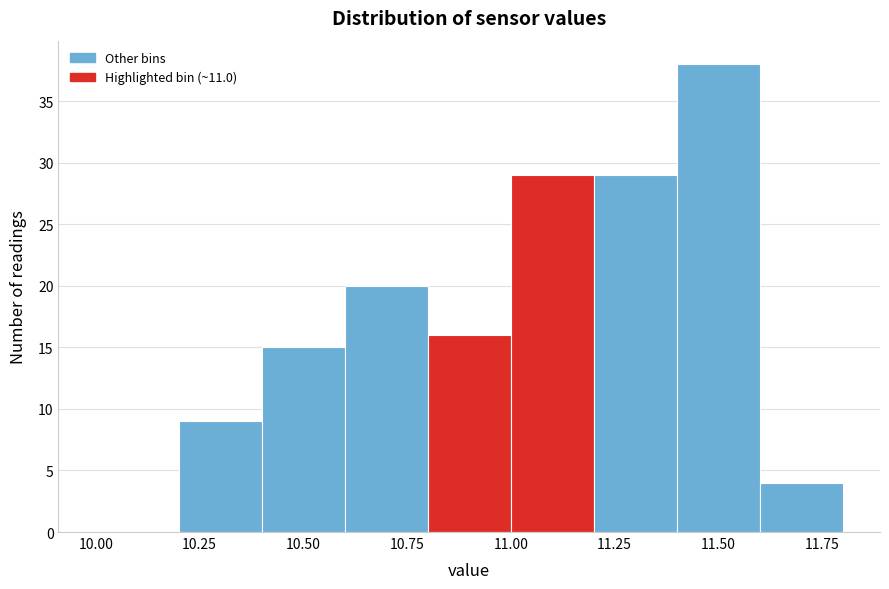

What is the height of the bar covering 11.0 to 11.2 on the x-axis? The values are not printed on the chart, so give them approximately, as read against the axis.

29